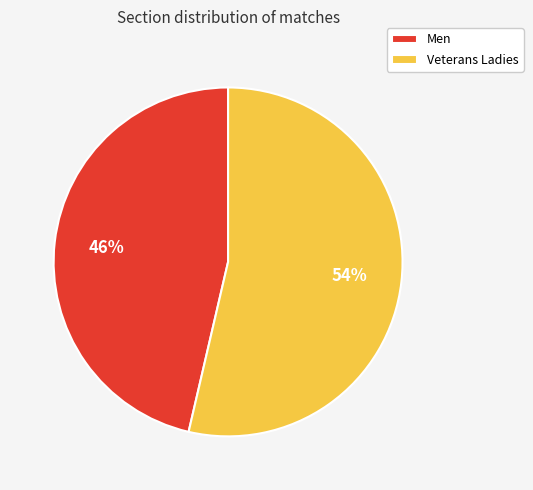

Which category accounts for the majority?

Veterans Ladies